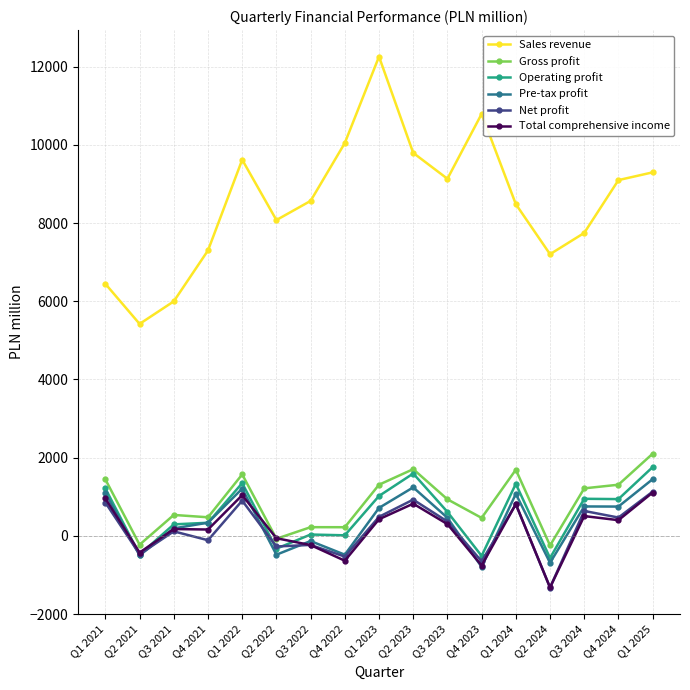

True or false: Net profit has more than 0 interior local peaks.

True